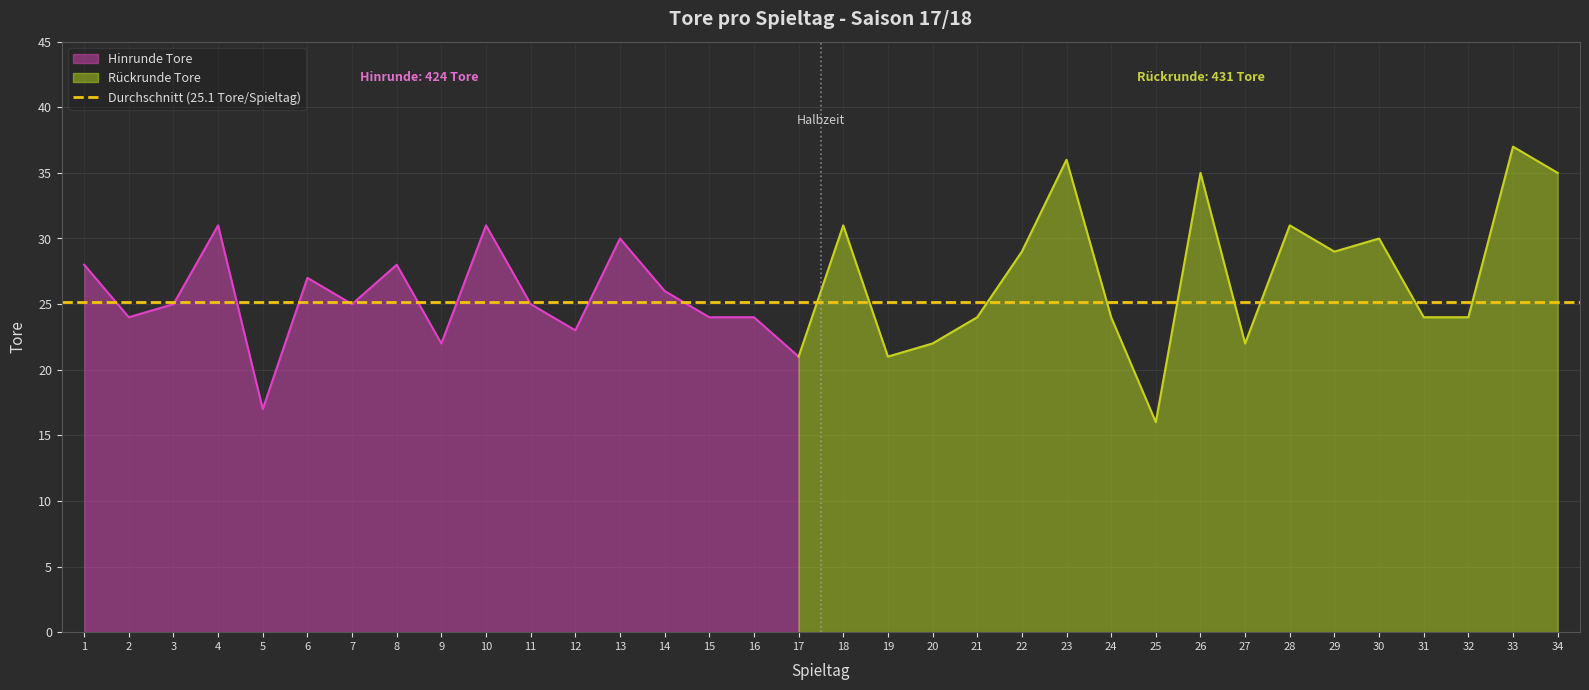

Reading right to left, what are all the values shown in this chart?

34=35	33=37	32=24	31=24	30=30	29=29	28=31	27=22	26=35	25=16	24=24	23=36	22=29	21=24	20=22	19=21	18=31	17=21	16=24	15=24	14=26	13=30	12=23	11=25	10=31	9=22	8=28	7=25	6=27	5=17	4=31	3=25	2=24	1=28